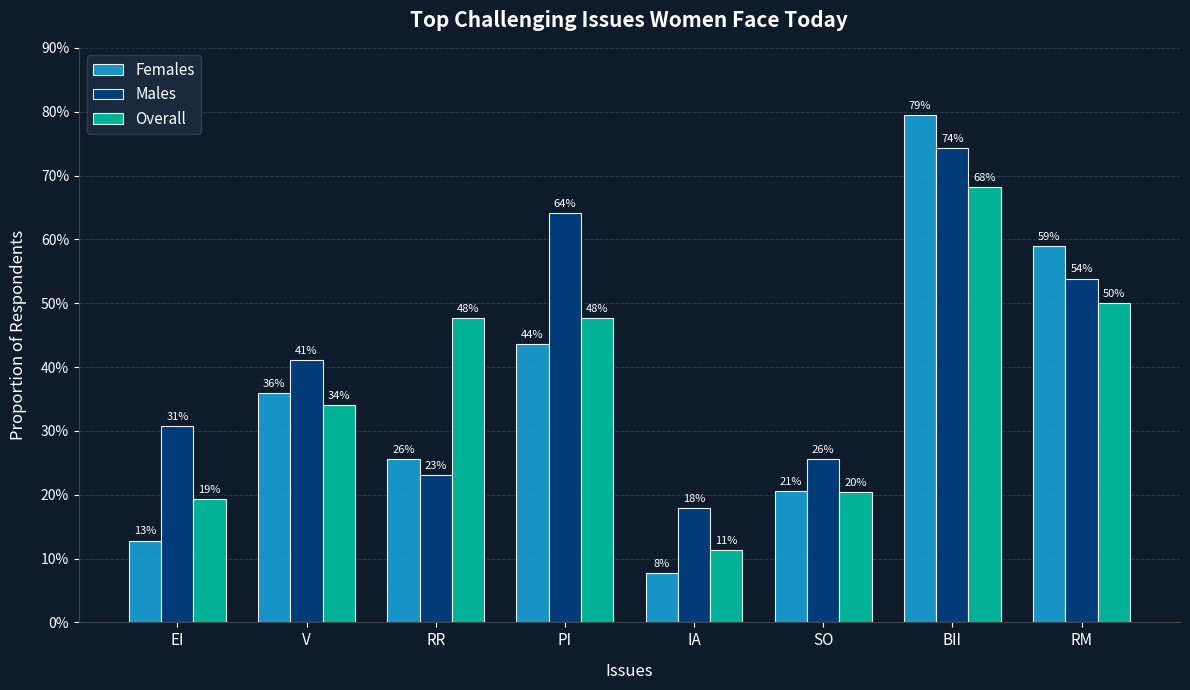

What is the label of the 8th bar from the left?

RM